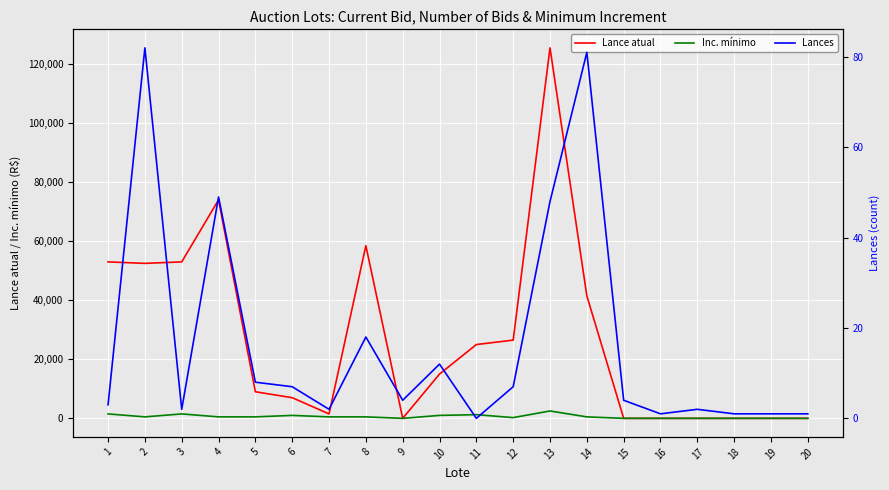

Where is the first local minimum for Lances?

3